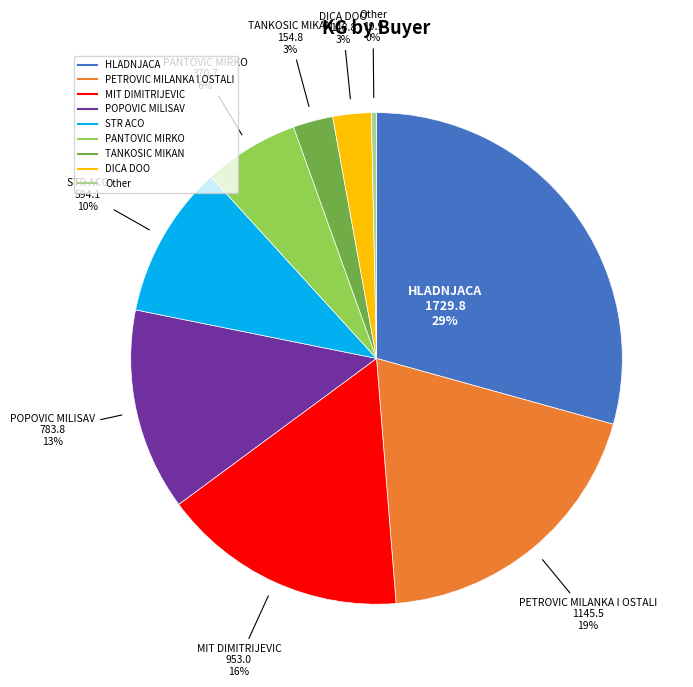

To the nearest percent, what is the difference between the largest and smallest slice percentages?

29%